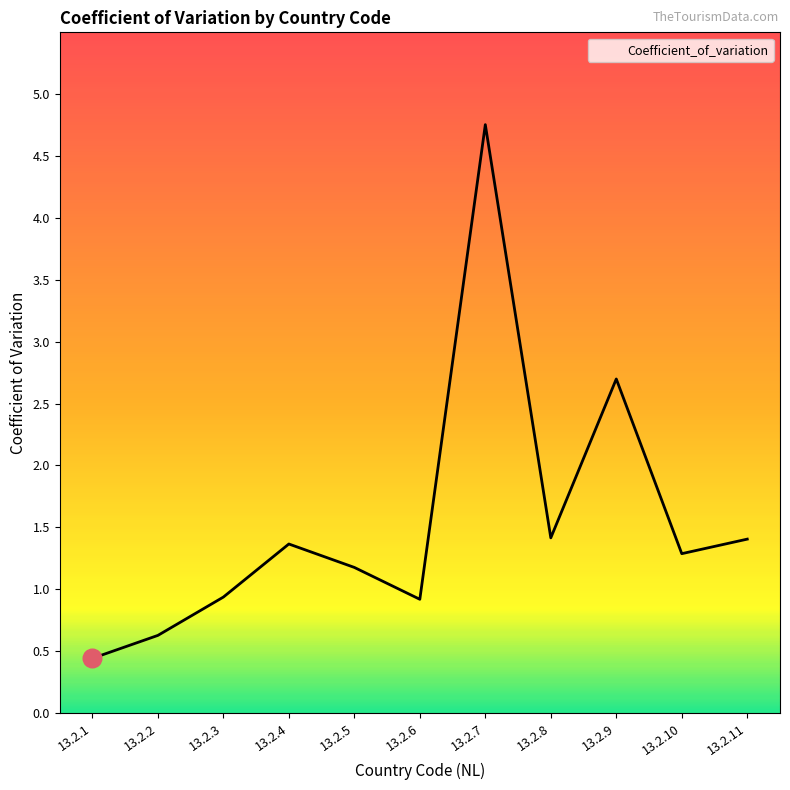

What is the change in value from 13.2.1 to 13.2.10?

+0.8